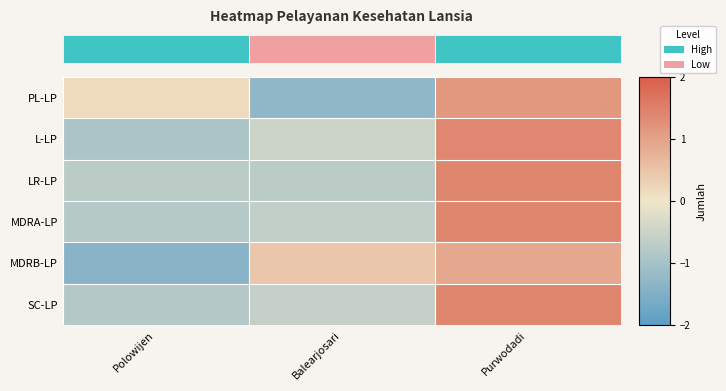

What is the difference between the highest and lowest values at Purwodadi?

0.5